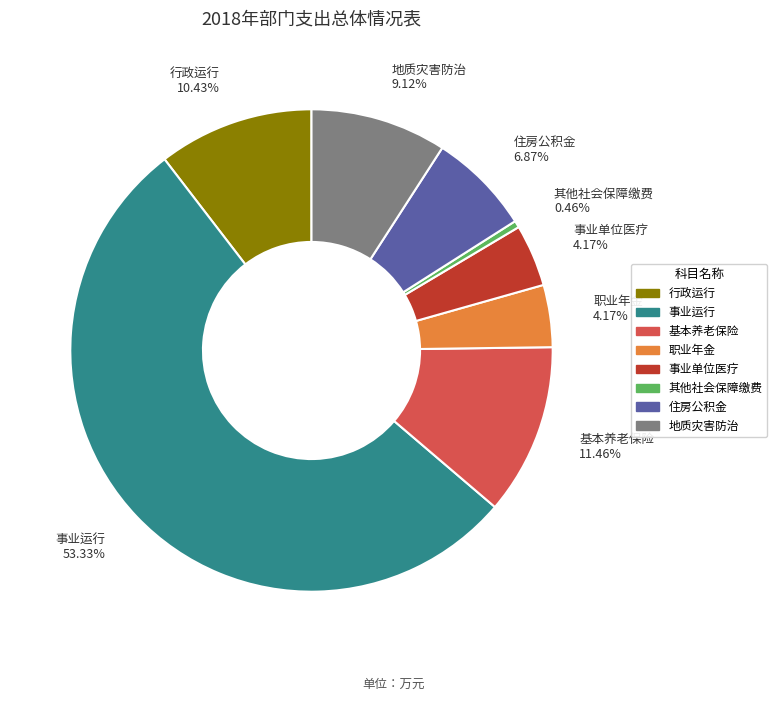

To the nearest percent, what is the difference between the 行政运行 and 职业年金 slice percentages?

6%